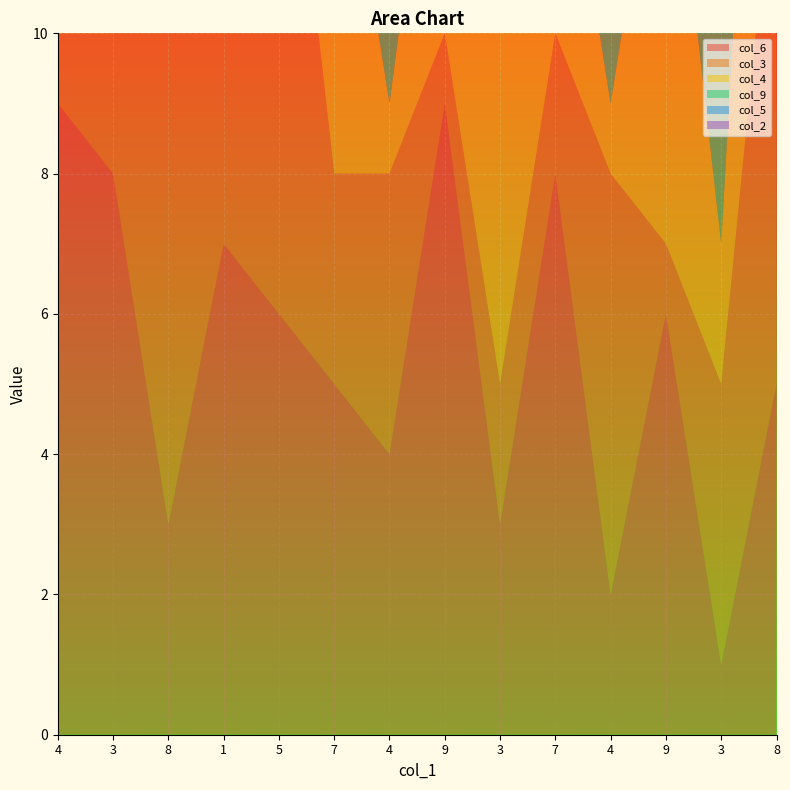

Reading left to right, extract all data points from this chart.

col_6: 9	8	3	7	6	5	4	9	3	8	2	6	1	5
col_3: 1	2	9	8	9	3	4	1	2	2	6	1	4	8
col_4: 7	2	5	4	3	6	1	5	9	4	1	7	2	8
col_9: 5	3	4	9	7	1	8	2	9	6	5	4	3	9
col_5: 3	8	7	6	1	2	3	9	4	5	8	1	3	4
col_2: 7	4	8	1	5	9	6	2	3	9	2	8	7	6